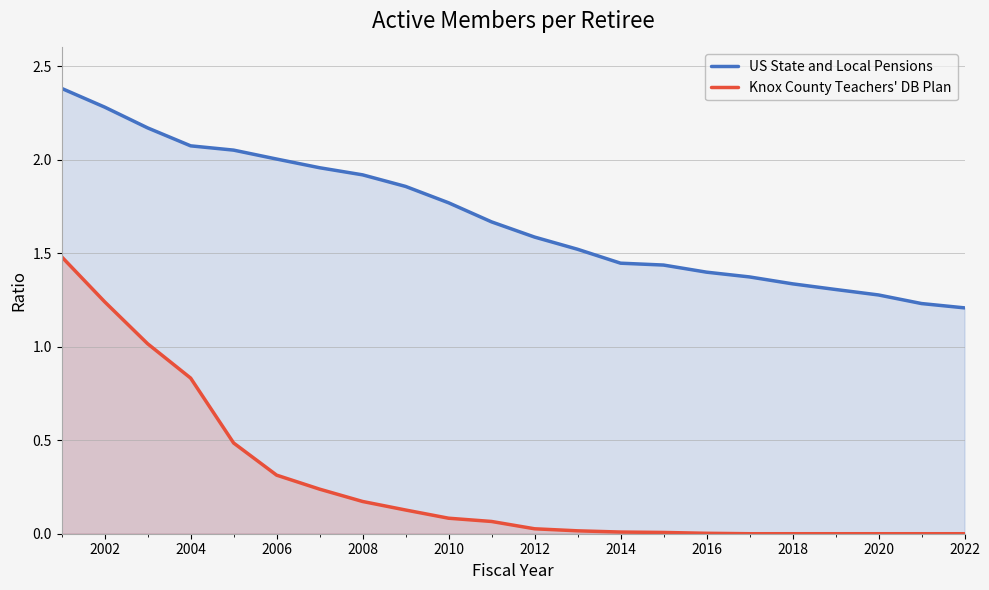

How many lines are shown in the chart?

2